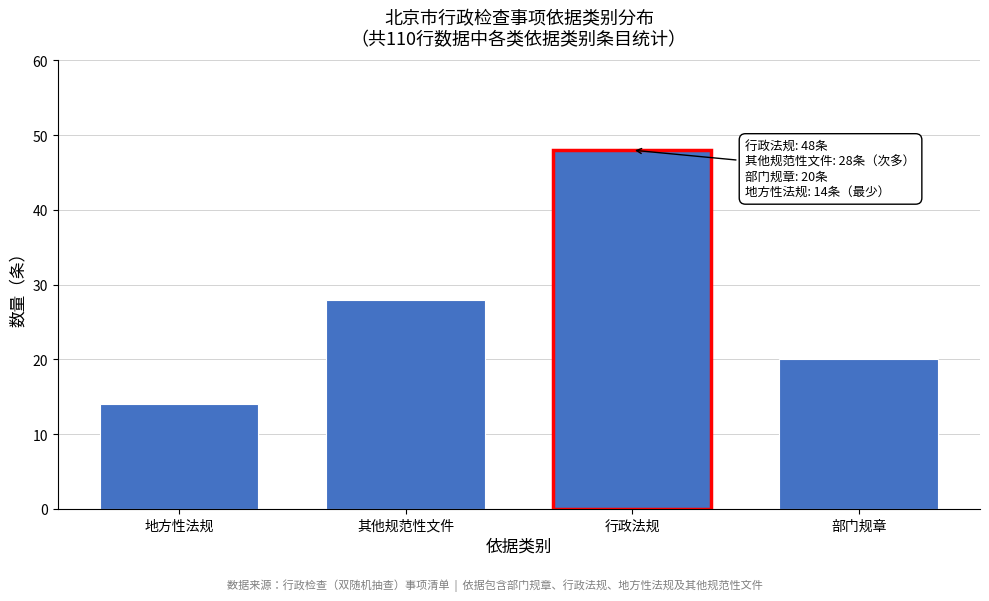

Reading left to right, what are all the values shown in this chart?

地方性法规=14	其他规范性文件=28	行政法规=48	部门规章=20